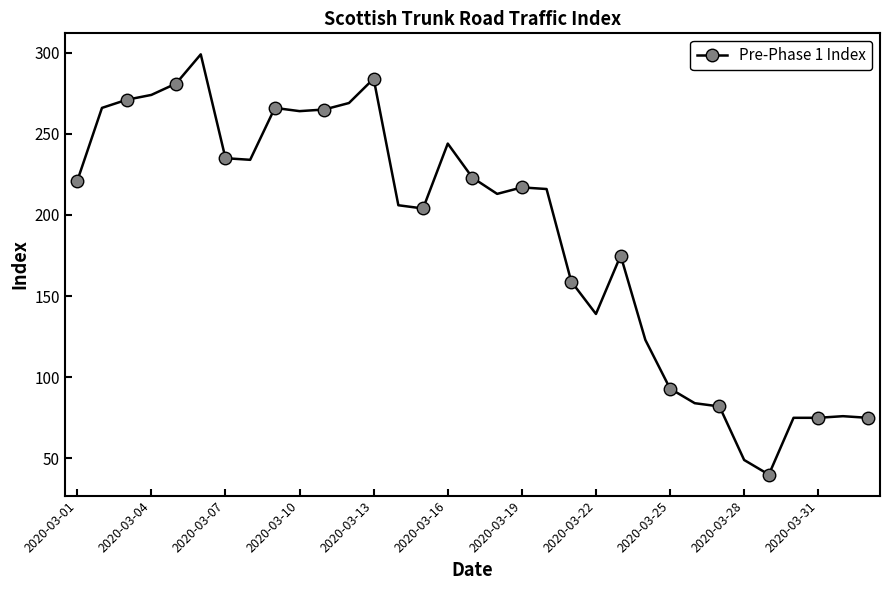

What is the minimum value shown in the chart?

40